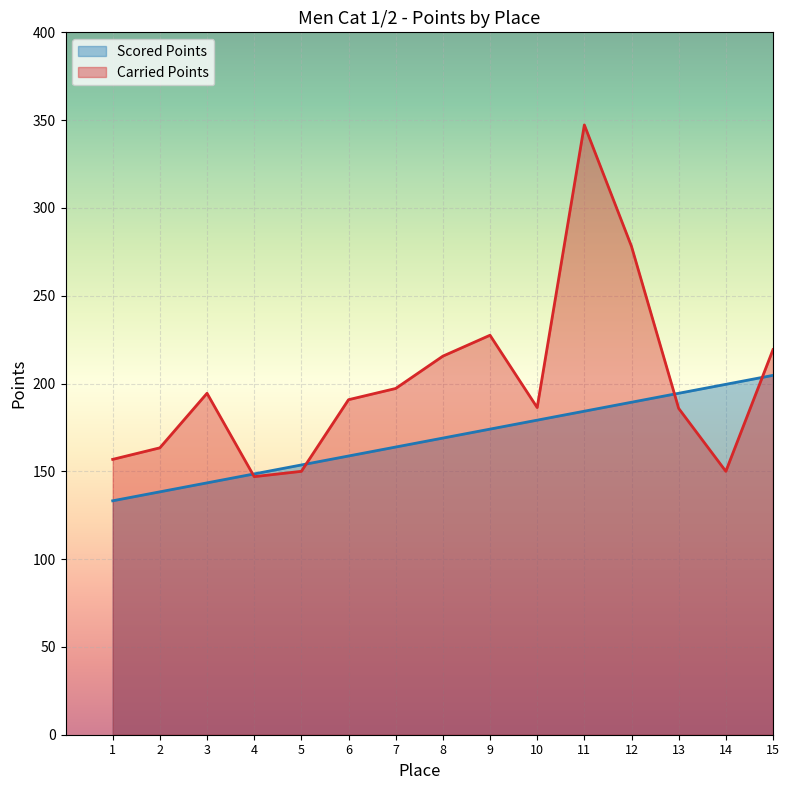

Reading left to right, list all the values displayed in this chart.

Scored Points: 133.2	138.3	143.4	148.5	153.6	158.7	163.8	168.9	174.0	179.1	184.2	189.3	194.4	199.5	204.7
Carried Points: 156.8	163.4	194.4	147.0	150.0	190.8	197.2	215.6	227.5	186.3	347.3	278.1	185.8	150.0	219.3